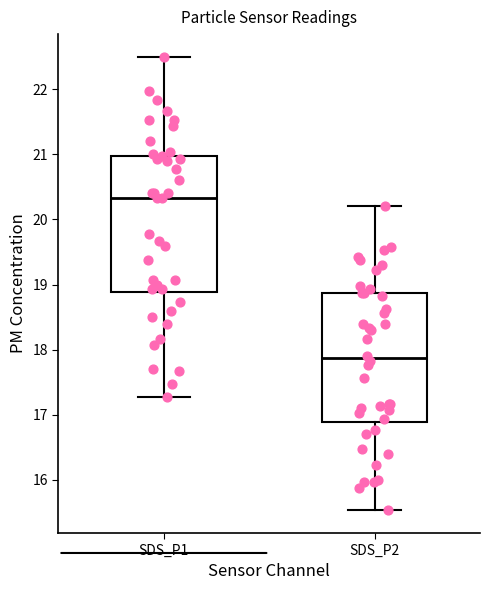

Where is the upper edge of the box for SDS_P1 on the y-axis? The values are not printed on the chart, so give them approximately, as read against the axis.

21.0